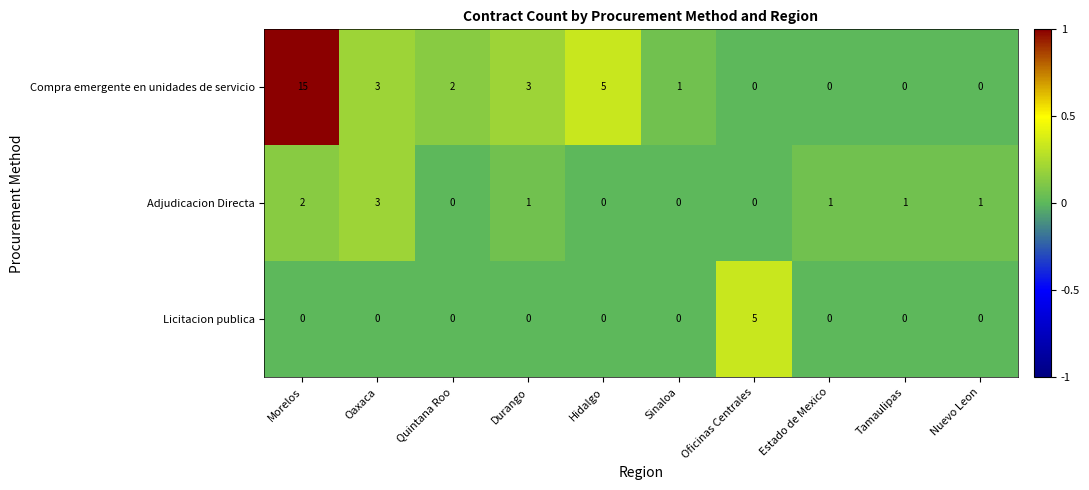

List the series in order of their peak value, lowest first.

Adjudicacion Directa, Licitacion publica, Compra emergente en unidades de servicio